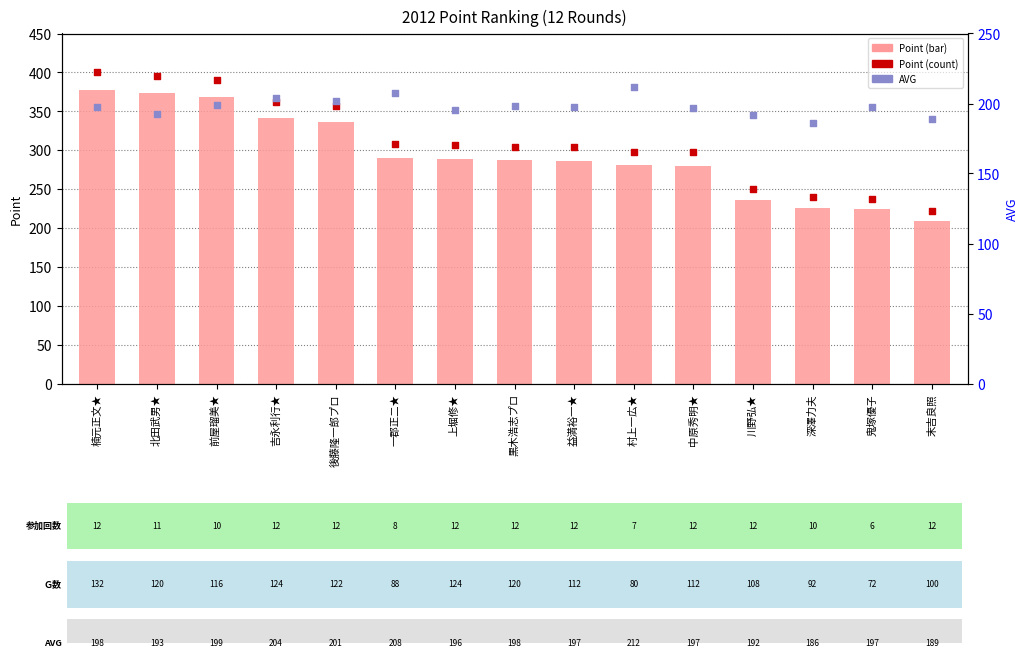

Which series contains the lowest Y value?

AVG